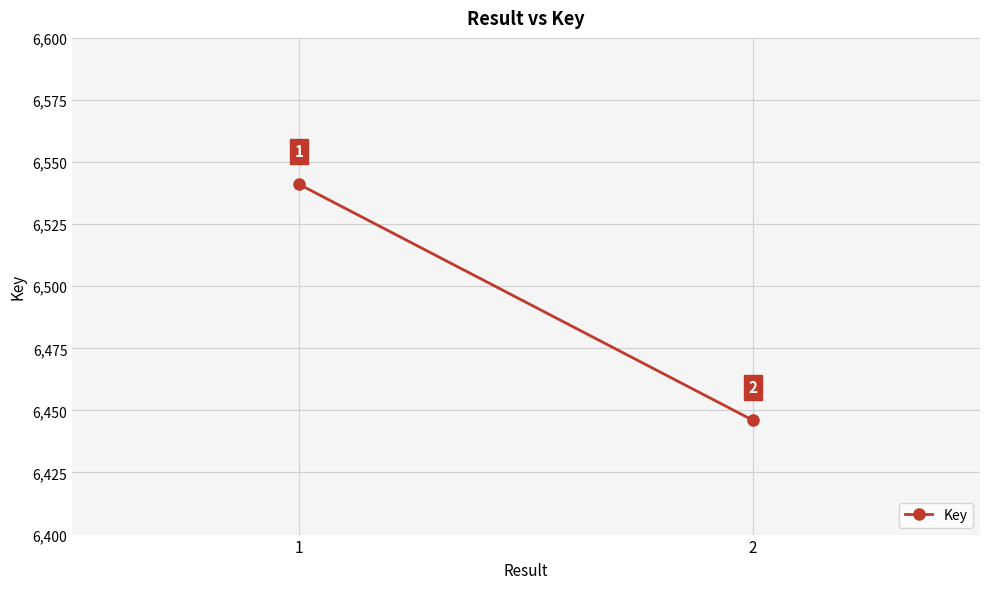

List the labels in order of value, smallest first.

2, 1